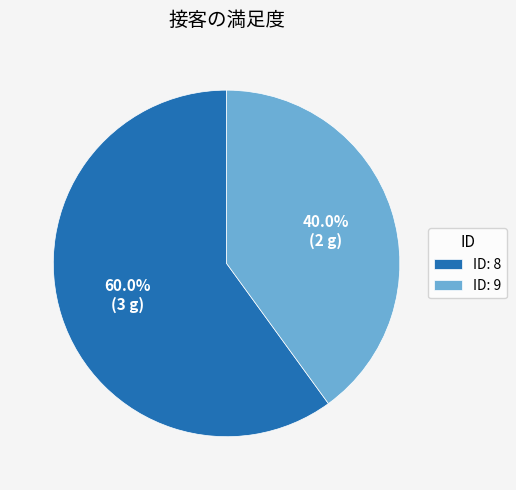

Which has a higher value, ID: 9 or ID: 8?

ID: 8